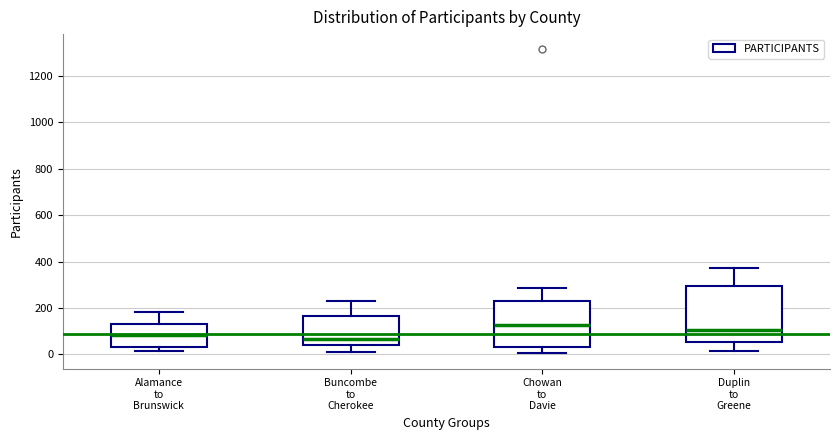

Comparing the boxes themselves (not the whiskers), which one is the tallest?

Duplin to Greene